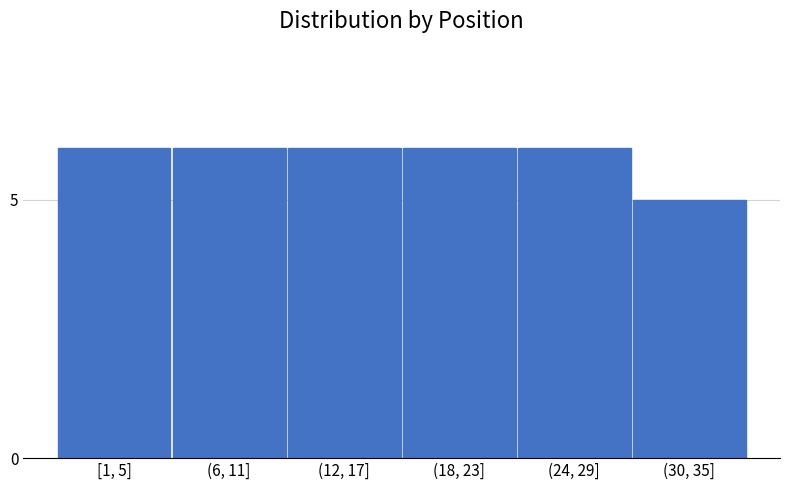

Reading left to right, what are all the values shown in this chart?

6	6	6	6	6	5